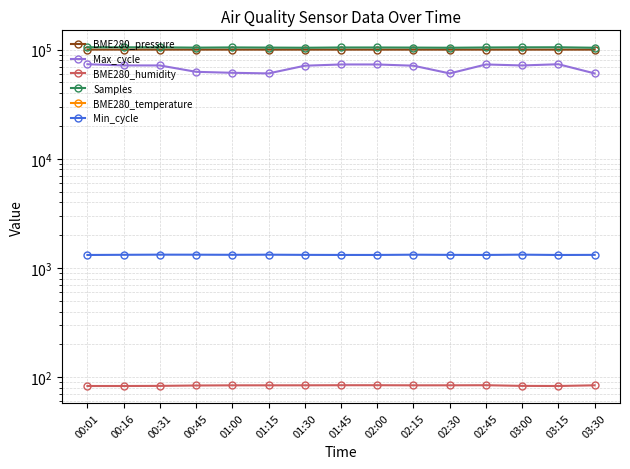

What is the difference between the highest and lowest values at 00:45?

104266.0